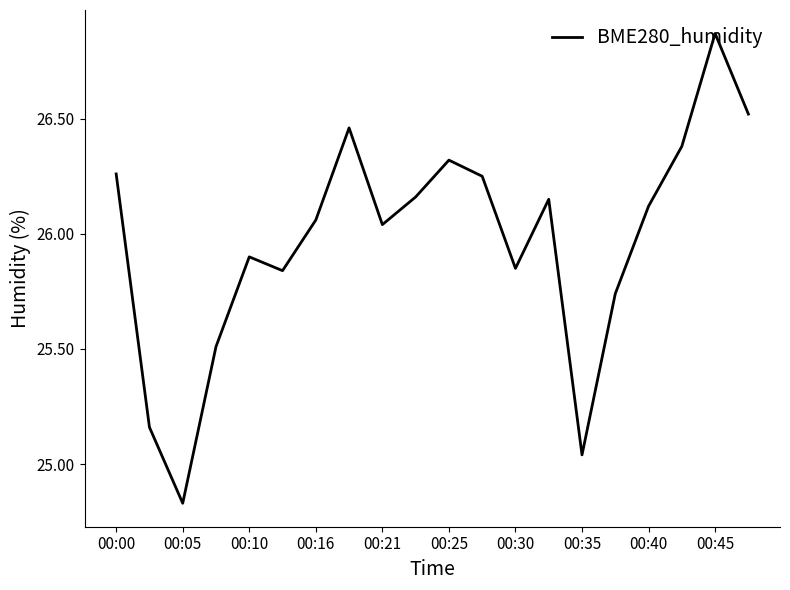

What is the difference between the maximum and minimum values?

2.0